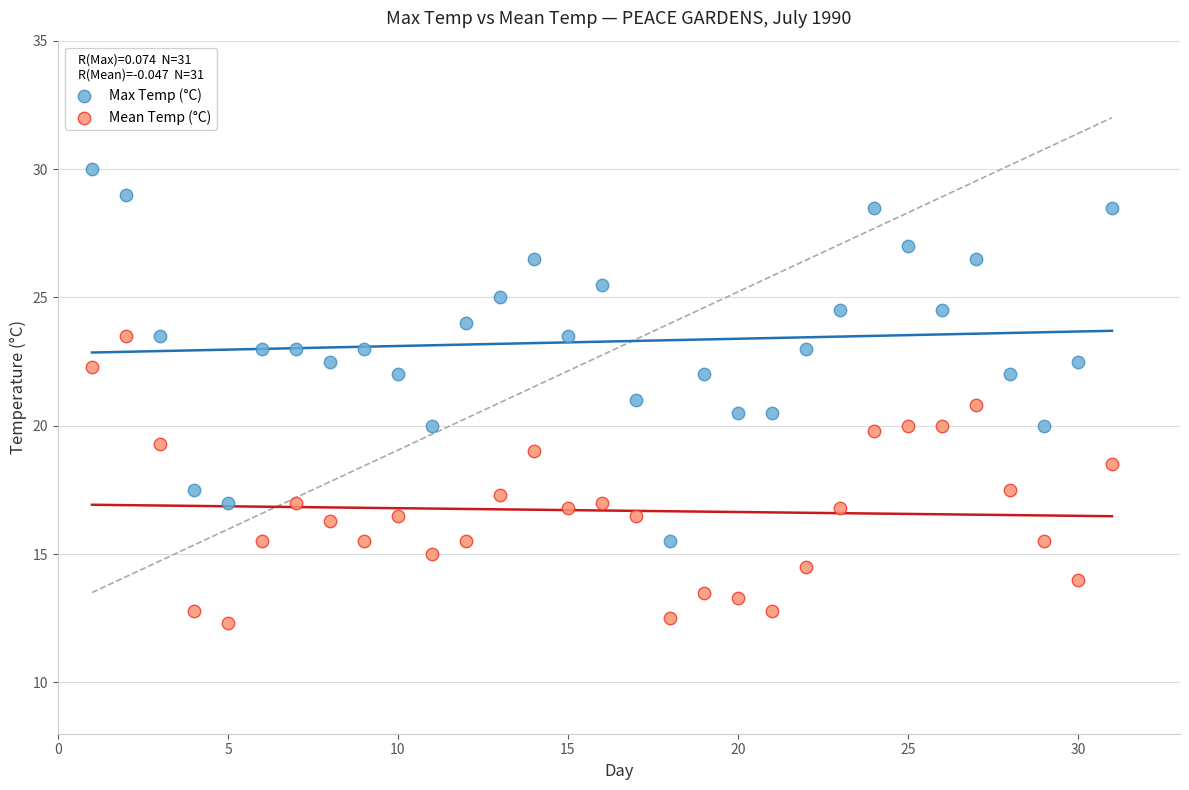

Which series has the widest spread of Y values?

Max Temp (°C)